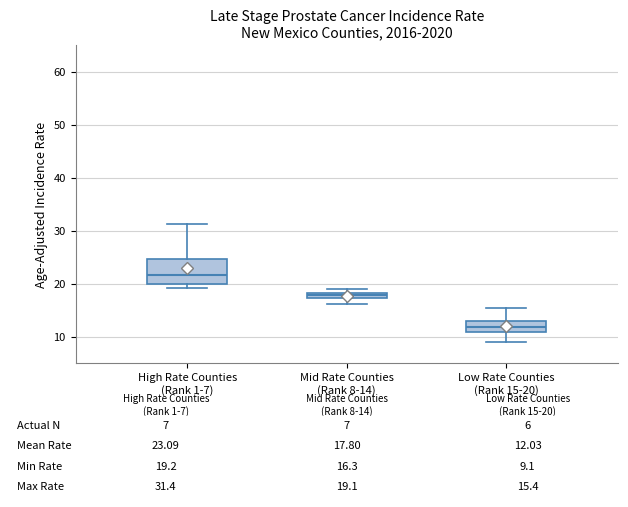

Which box has the lowest median line?

Low Rate Counties (Rank 15-20)